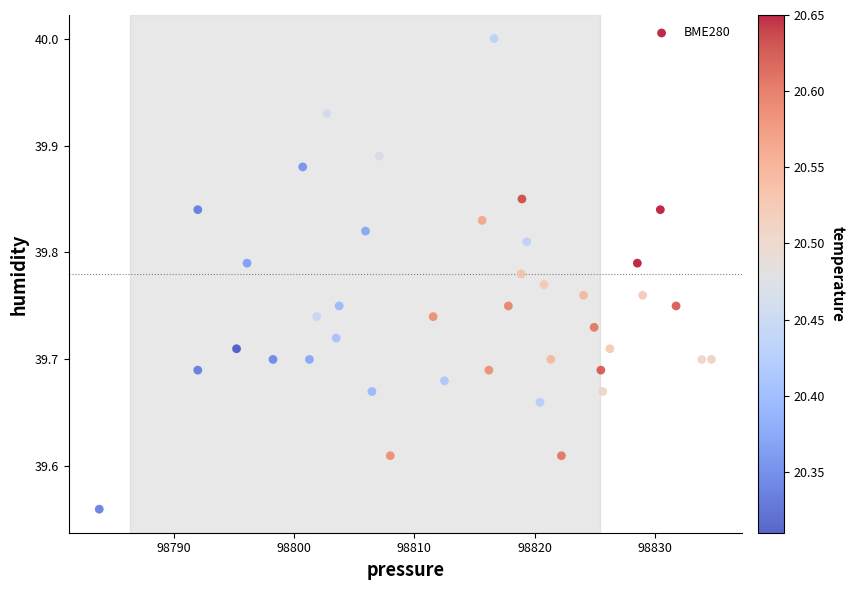

What is the range of Y values (max minus min)?

0.4